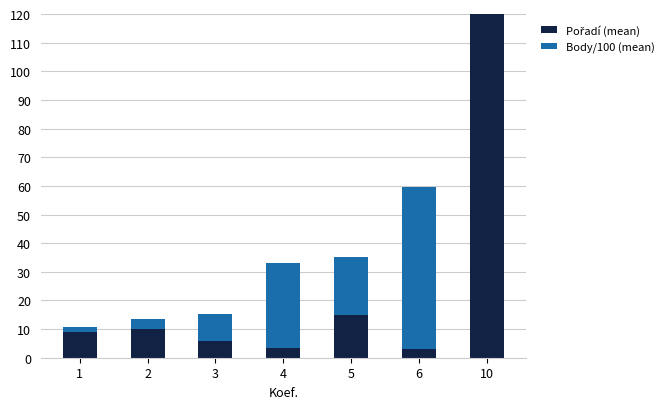

What is the difference between the maximum and minimum values in the Body/100 (mean) series?

54.9